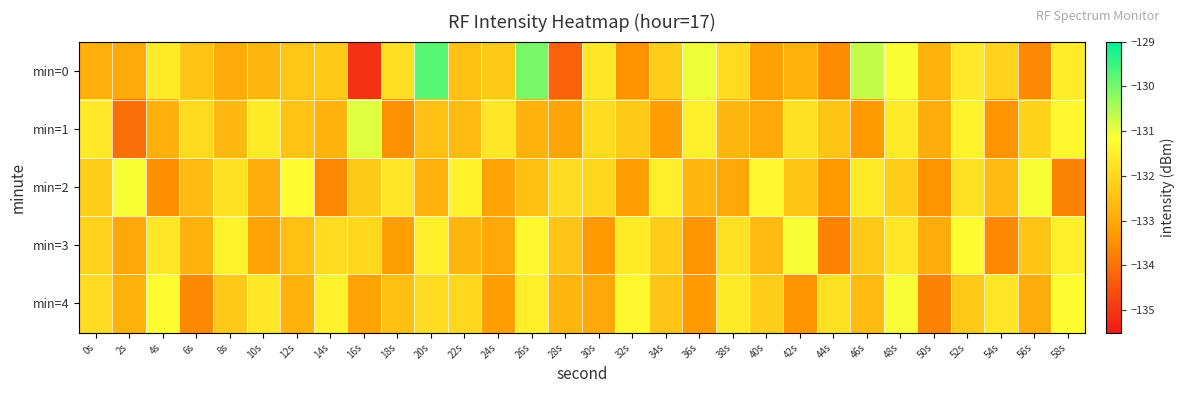

At how many categories does at least one series exceed -134?

30